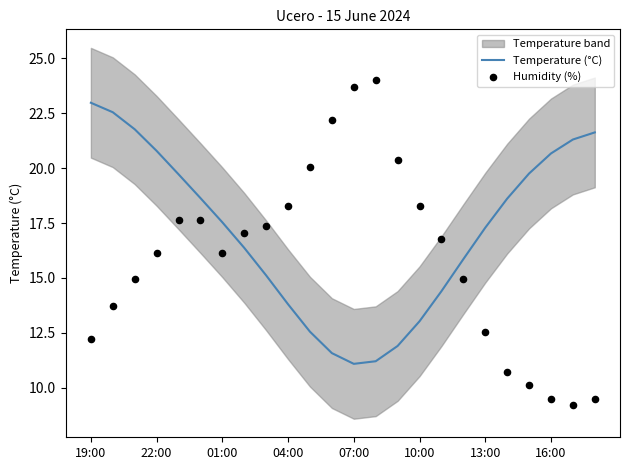

At which label does Temperature (°C) first exceed 17?

19:00